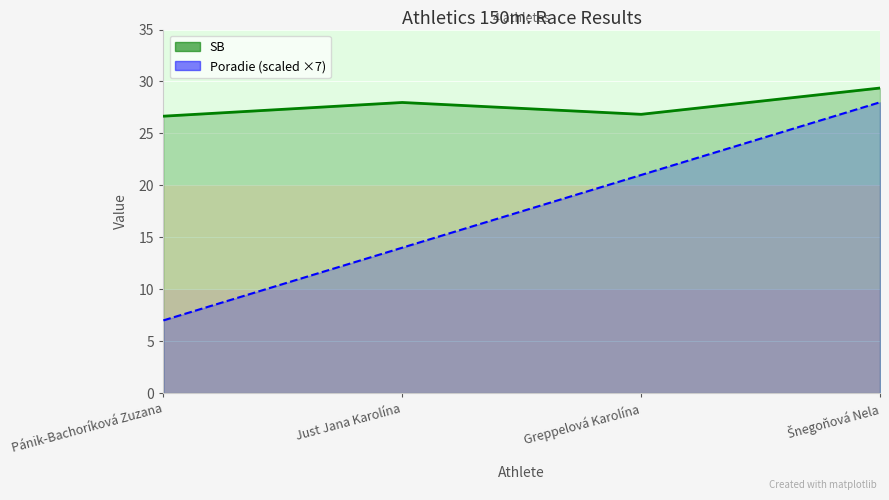

What position from the right is Šnegoňová Nela?

1